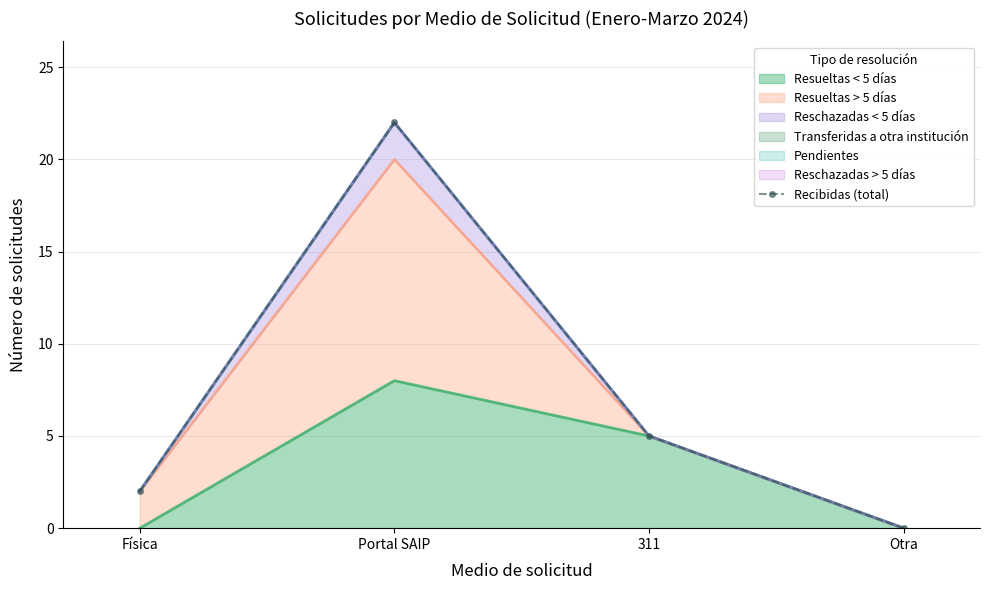

What is the change in value from Portal SAIP to Otra?

-22